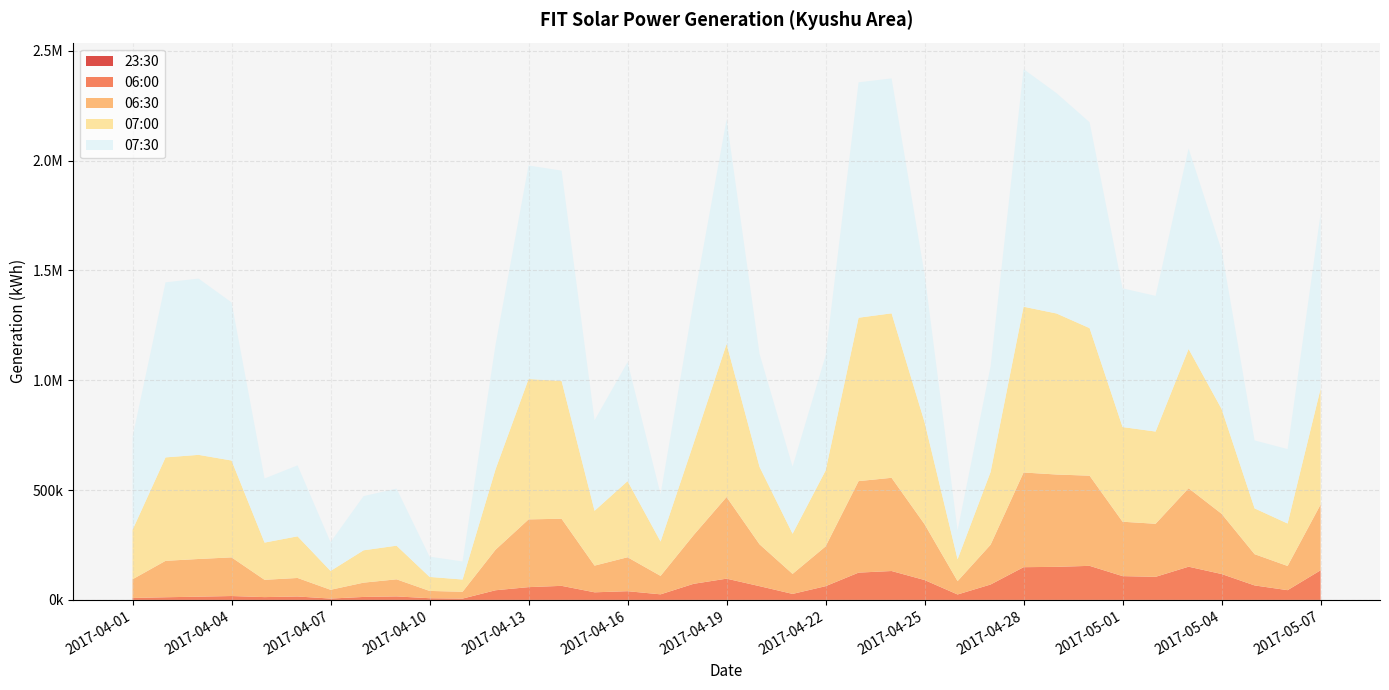

Reading left to right, extract all data points from this chart.

23:30: 0.0	0.0	0.0	0.0	0.0	0.0	0.0	0.0	0.0	0.0	0.0	0.0	0.0	0.0	0.0	0.0	0.0	0.0	0.0	0.0	0.0	0.0	0.0	0.0	0.0	0.0	0.0	0.0	0.0	0.0	0.0	0.0	0.0	0.0	0.0	0.0	0.0
06:00: 8798.5	12095.9	14748.3	17682.0	12762.6	15557.9	6136.2	13523.6	15934.6	7683.3	6057.5	43974.1	58157.8	64007.7	34606.1	39661.8	25350.9	73212.0	96728.4	62556.7	27320.8	62451.4	124232.8	131512.5	90406.1	24736.7	70087.3	148952.9	150505.5	155054.5	108290.1	105050.6	151191.4	117850.4	65950.0	44341.3	134858.9
06:30: 85138.3	165807.6	171553.6	175965.9	78719.8	84347.6	39925.3	65027.7	77780.7	33230.6	30999.9	184615.0	308363.4	305514.0	121496.4	154524.7	83975.1	221546.4	371599.4	190325.7	91135.5	180965.6	416529.2	424326.7	254172.4	60811.1	181108.8	431032.6	420291.0	410403.8	247578.8	241532.4	357241.9	274292.8	142245.2	110170.2	299424.2
07:00: 224994.6	470710.9	473960.8	440815.1	169392.7	189505.3	85710.5	147216.5	153105.3	63783.1	55713.1	366230.1	638849.5	627379.8	249559.7	346513.2	156345.1	417407.4	696687.6	352338.9	182740.1	345212.1	743637.1	748593.5	464571.9	99481.1	330988.3	754486.5	732805.2	671584.1	430833.0	419723.1	633766.8	477103.0	208396.3	193203.8	526711.1
07:30: 423347.0	796825.9	802320.5	719833.2	291706.4	323083.8	131229.3	246702.0	259721.0	92279.1	82130.7	567001.4	971961.9	957013.1	411893.5	541697.3	215584.7	646132.2	1021922.2	513871.2	305705.7	523169.2	1071490.1	1069282.1	673718.1	131500.4	480695.6	1081333.4	1002805.3	937140.4	631374.7	617531.4	912574.0	722429.5	309448.2	338699.0	796772.6